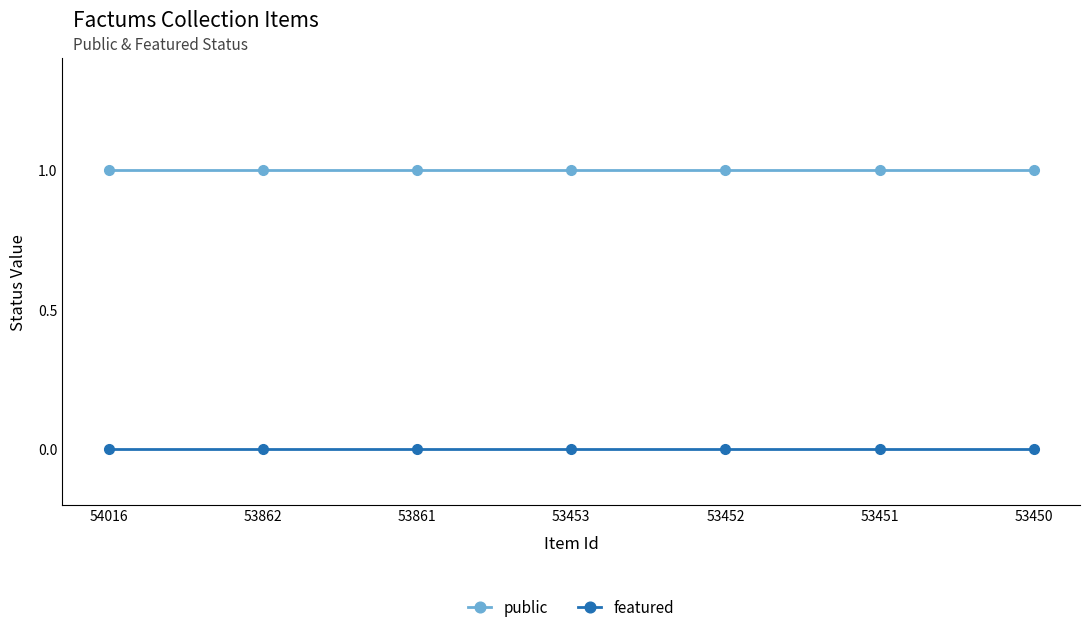

True or false: public and featured intersect in this chart.

False